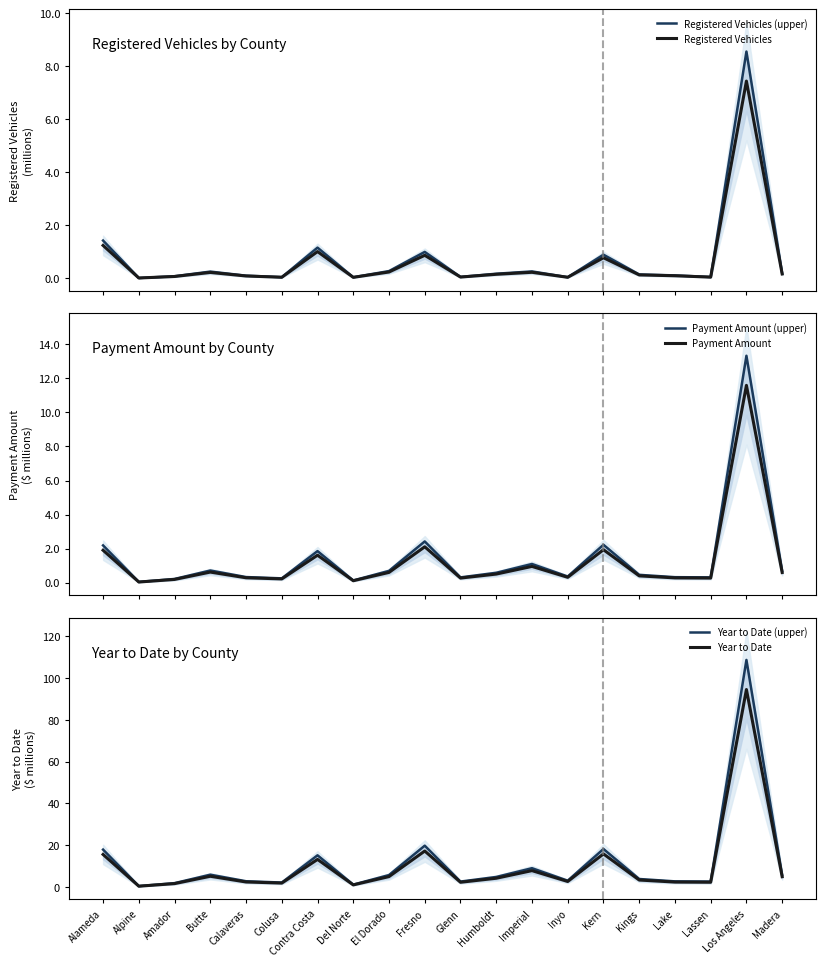

True or false: Year to Date and Registered Vehicles intersect in this chart.

False